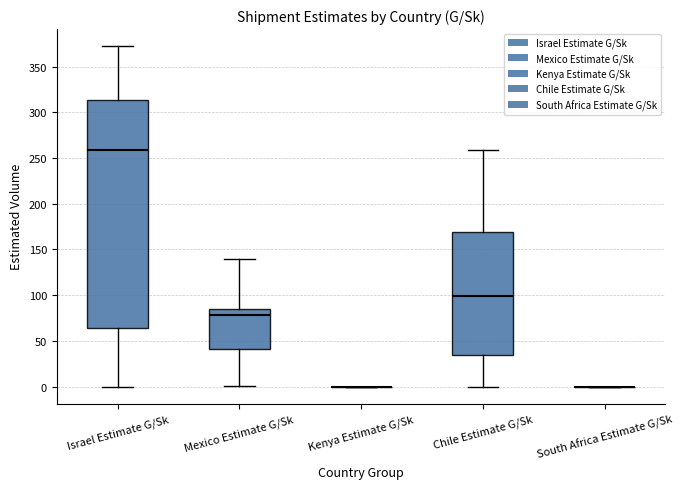

Reading left to right, transcribe this box plot: for each box, give where its median line is, the range the box spans, and where its two whiskers end, as read against the y-axis. The values are not printed on the chart, so give them approximately, as read against the axis.

Israel Estimate G/Sk: median 260, box 65 to 315, whiskers 0 to 375
Mexico Estimate G/Sk: median 80, box 40 to 85, whiskers 0 to 140
Kenya Estimate G/Sk: box collapsed to a line at 0, whiskers 0 to 0
Chile Estimate G/Sk: median 100, box 35 to 170, whiskers 0 to 260
South Africa Estimate G/Sk: box collapsed to a line at 0, whiskers 0 to 0